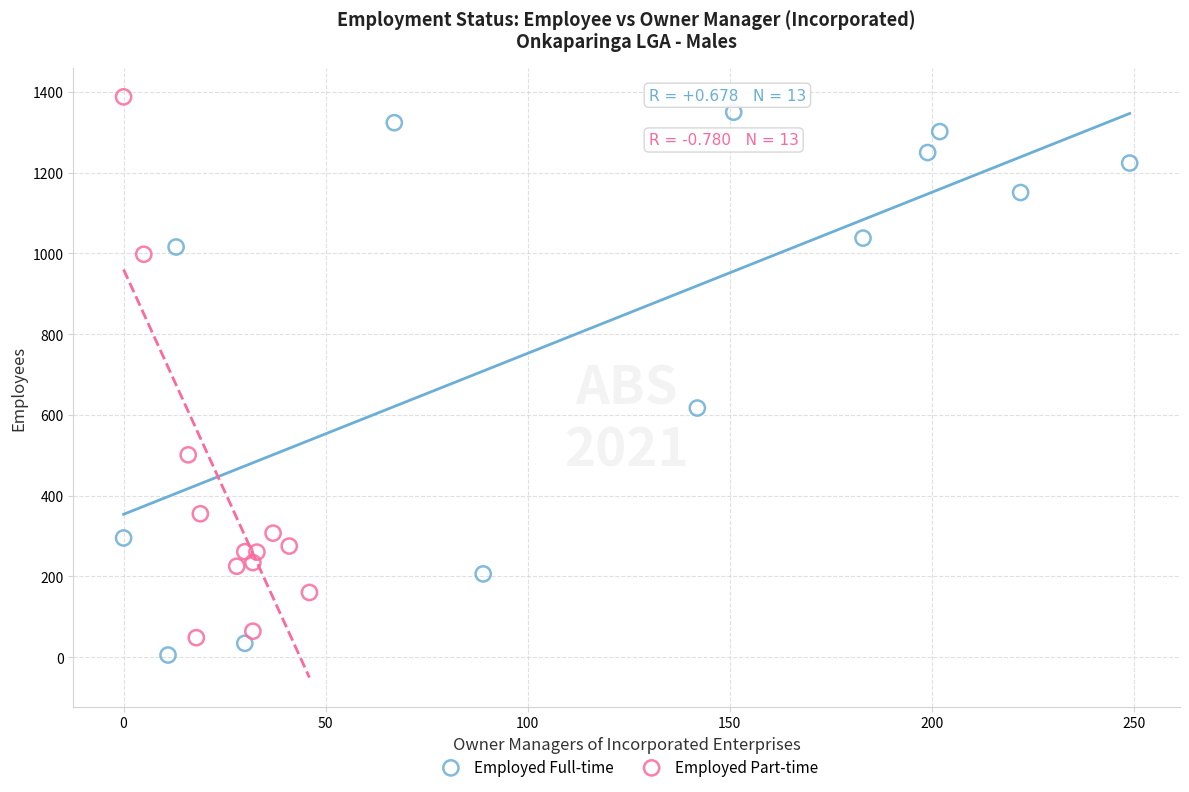

What are all the series names shown in the legend?

Employed Full-time, Employed Part-time